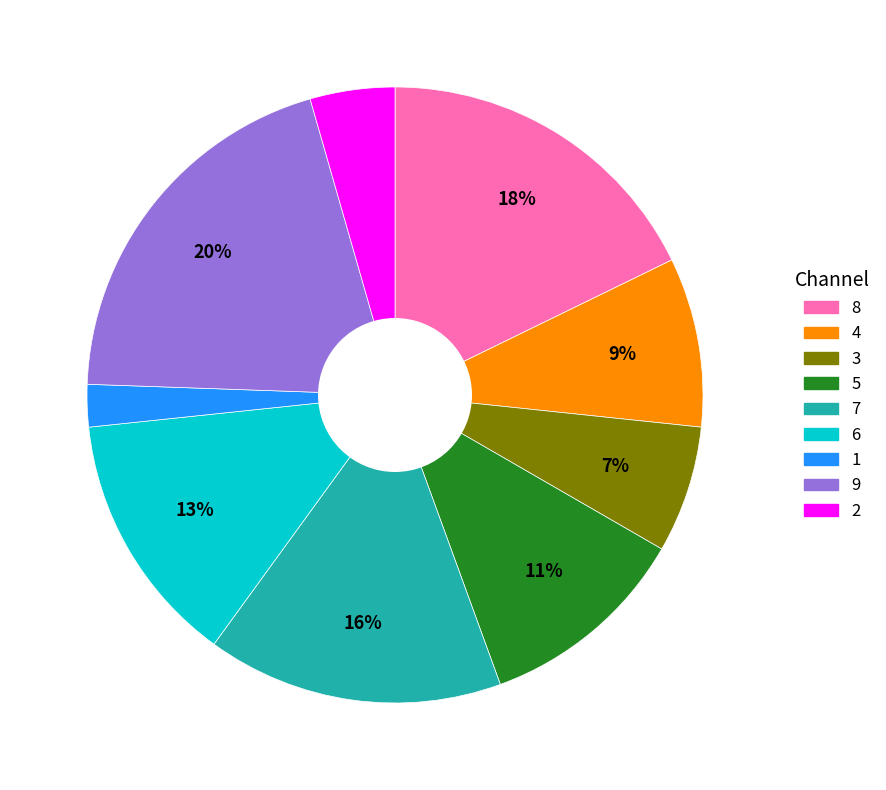

Approximately how many times larger is the value at 9 compared to 5?

1.8